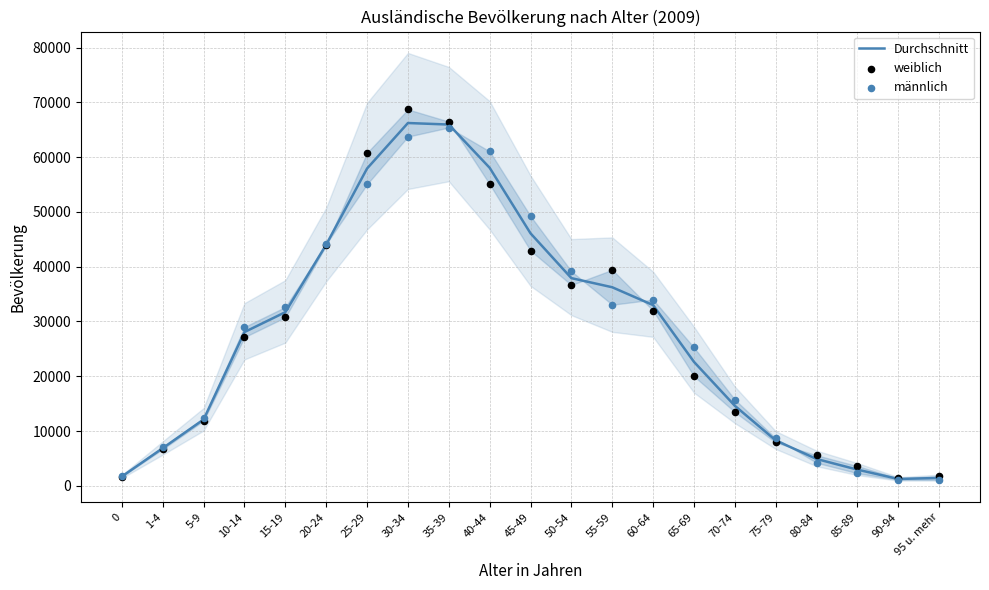

Which series has the largest total across all categories?

männlich